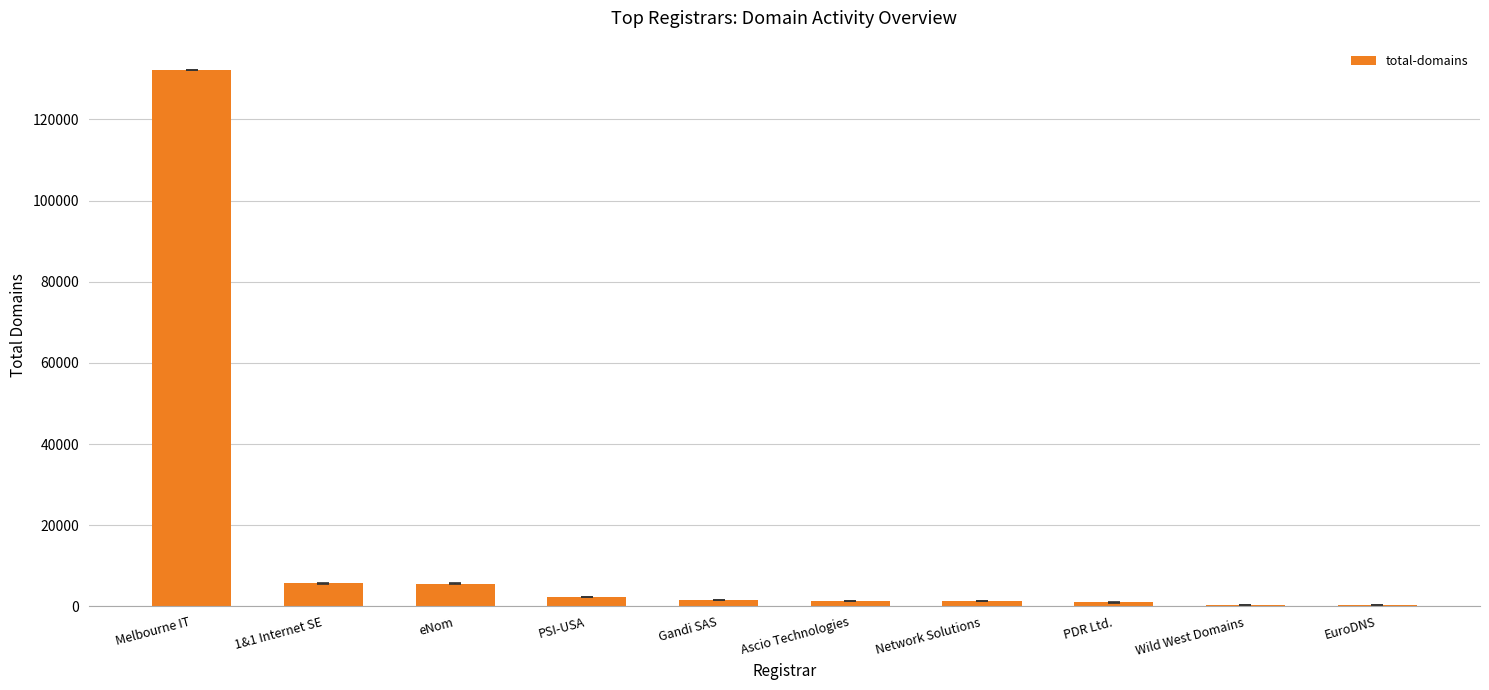

Which category has the highest value across all series?

Melbourne IT